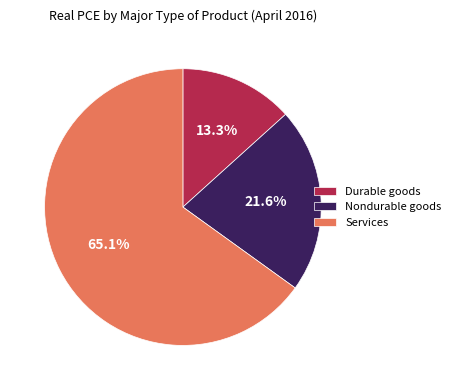

Is it true that Durable goods is 13% of the pie?

True